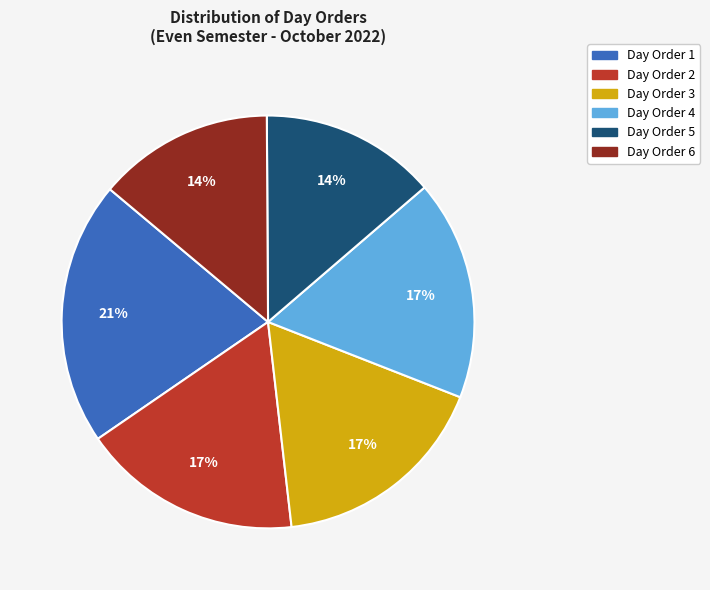

Is there any slice that represents more than half of the pie?

No